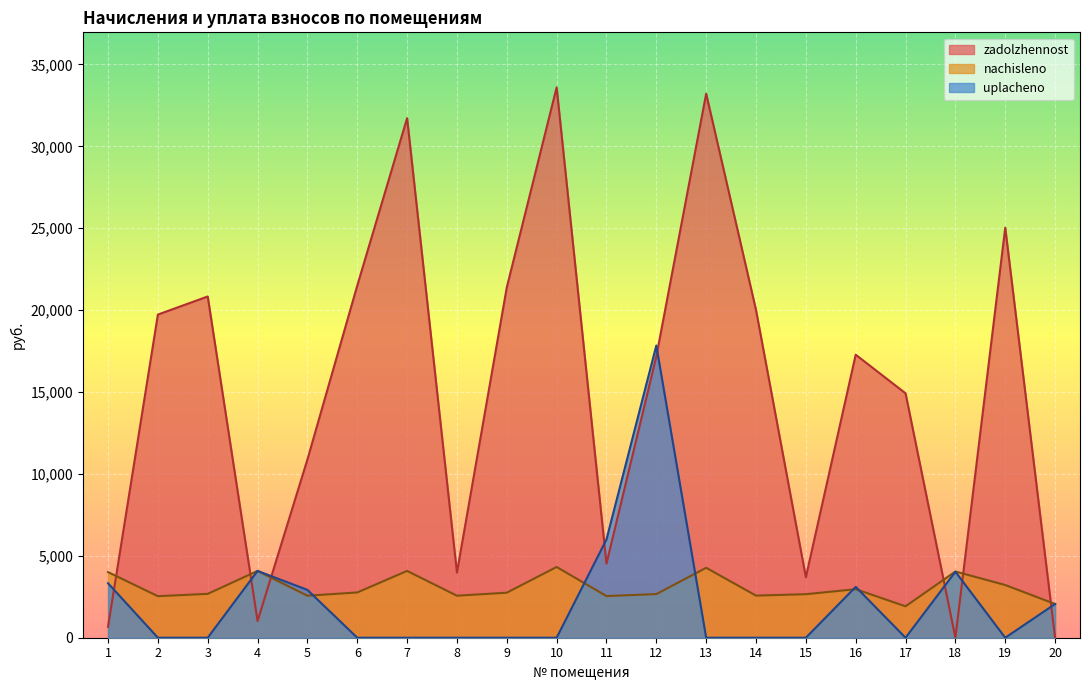

True or false: zadolzhennost has a value of 33598.0 at 10.

True